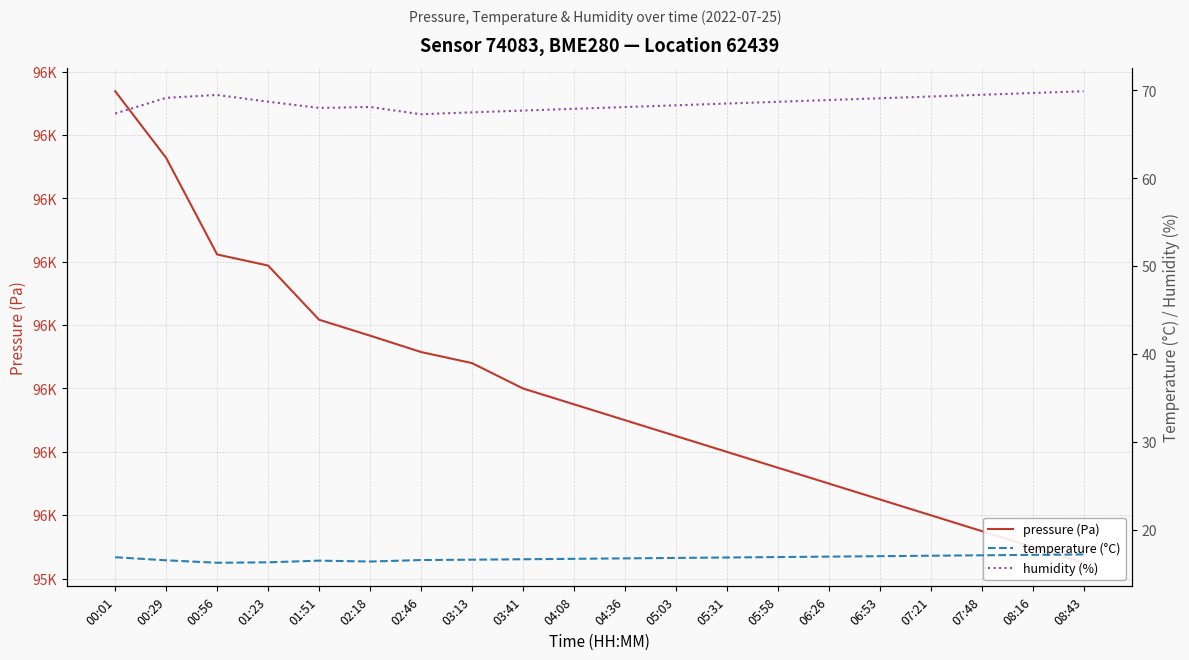

How many interior local peaks does the temperature (°C) series have?

1